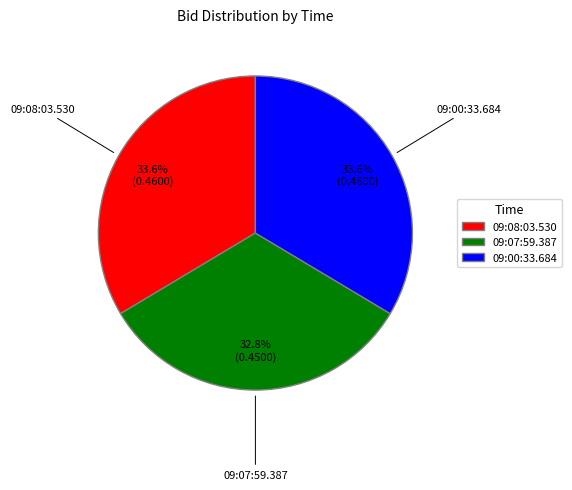

Is 09:07:59.387 the majority of the pie?

No